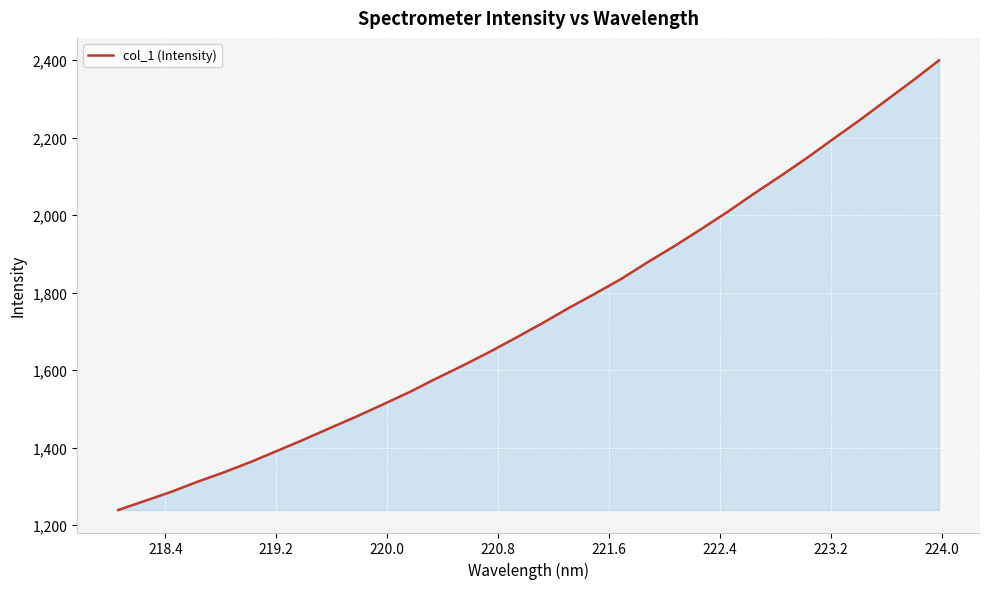

What is the greatest value displayed?

2399.6